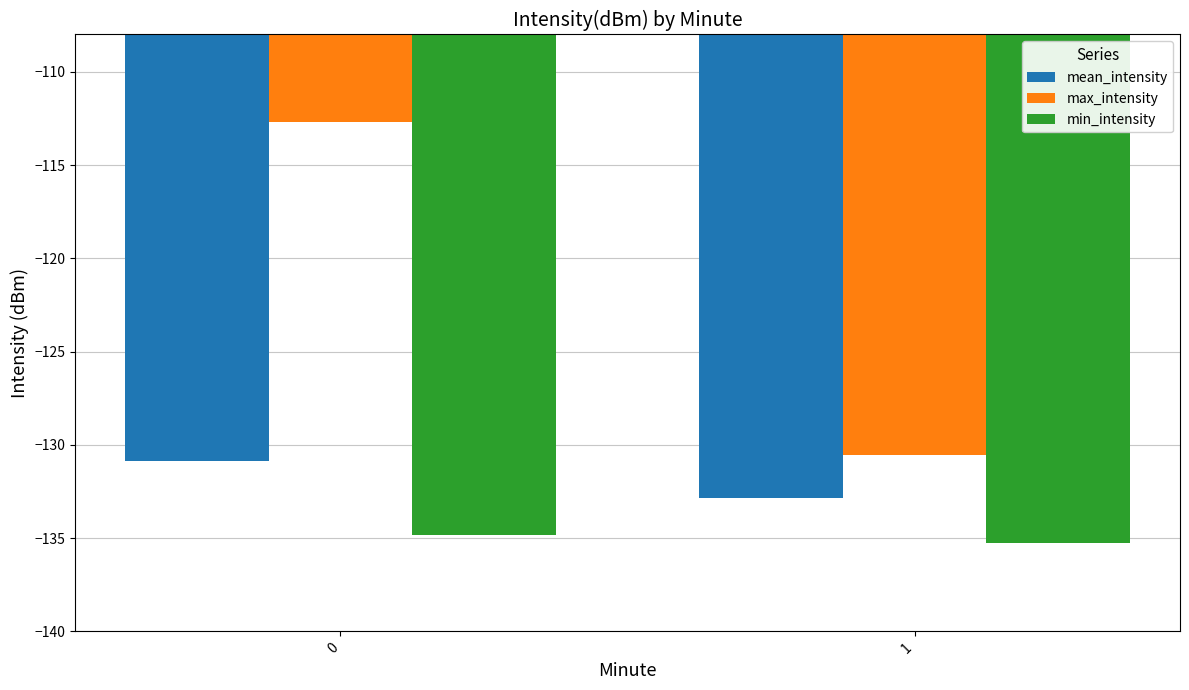

What is the spread (max minus min) of values at 1?

4.7